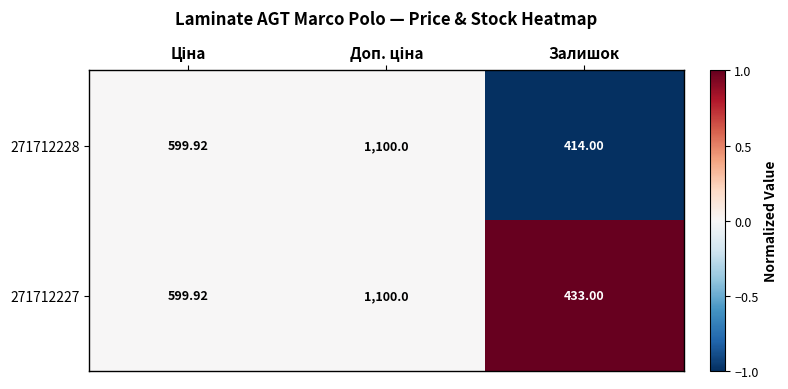

At which category does the chart reach its minimum across all series?

Залишок